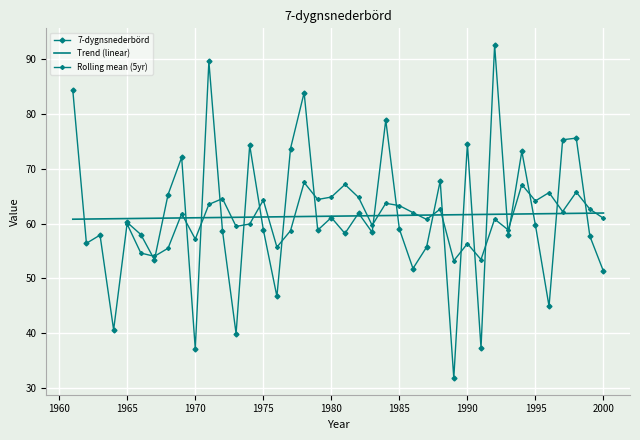

What is the smallest value displayed?

31.8